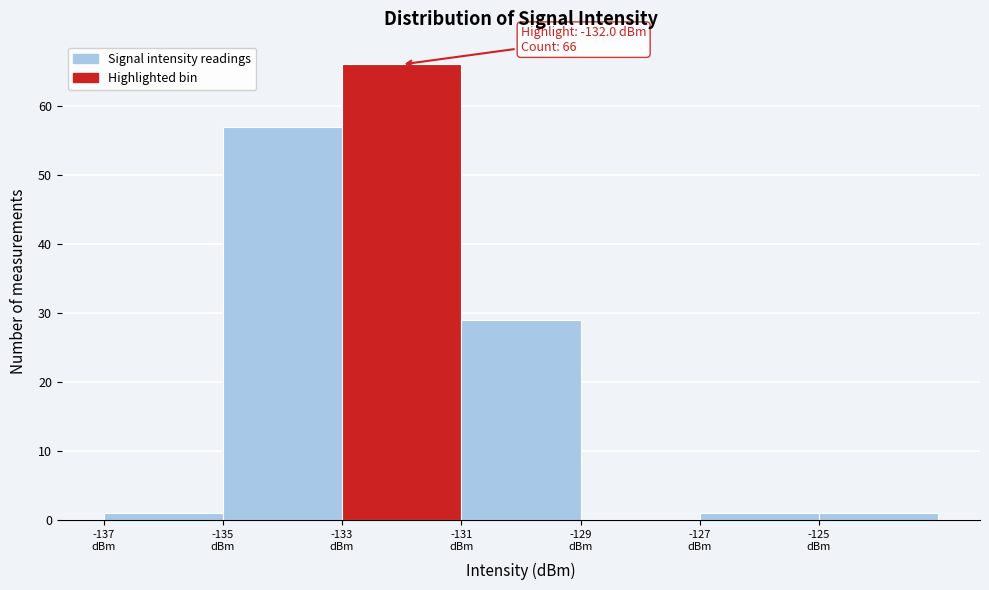

Over which range of the x-axis is the bar tallest?

-133 to -131